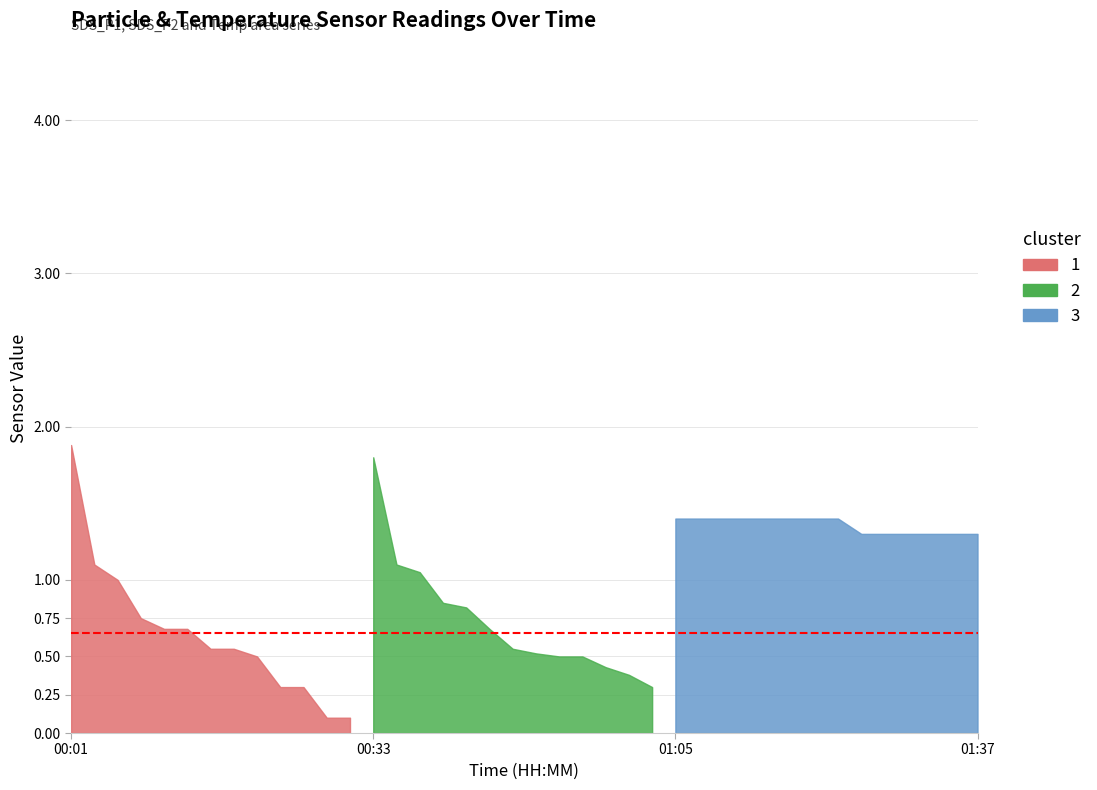

At which label does SDS_P2 reach its peak?

01:12